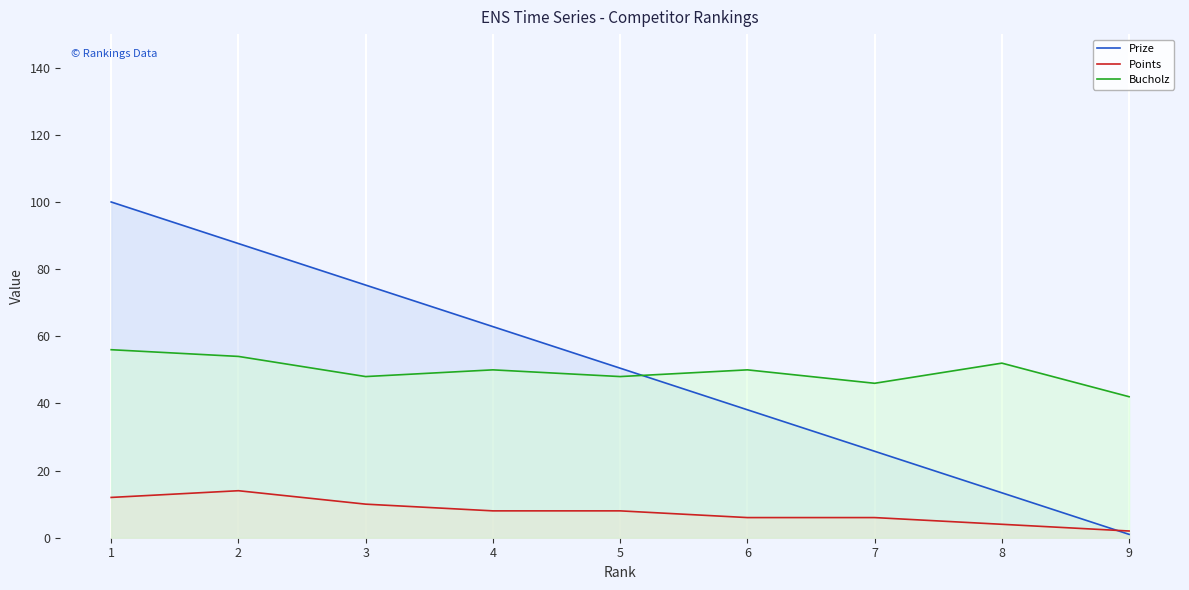

True or false: Bucholz and Points intersect in this chart.

False